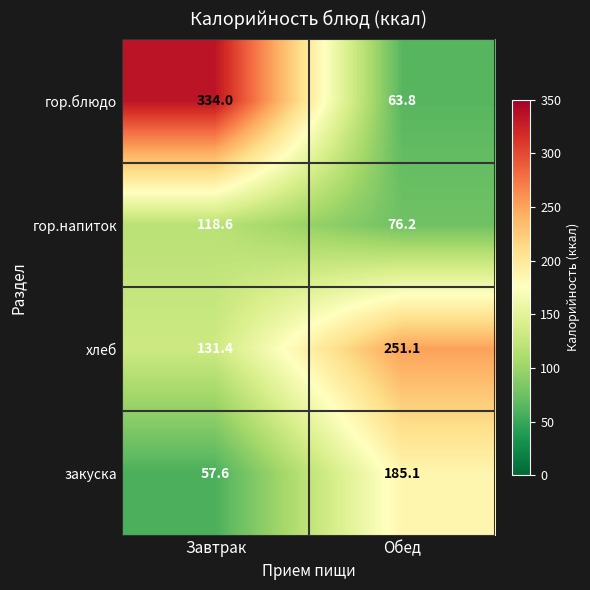

Is it true that гор.напиток equals 118.6 at Завтрак?

True